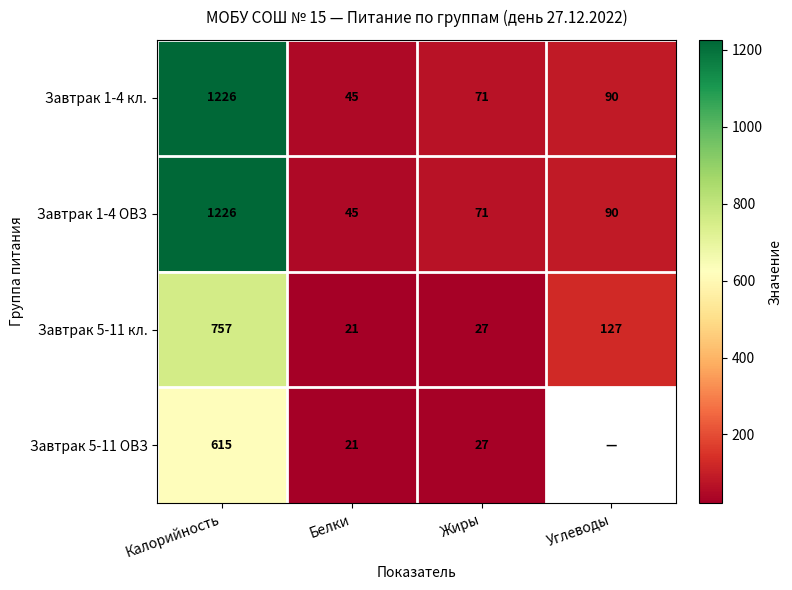

What is the minimum value shown in the chart?

21.0